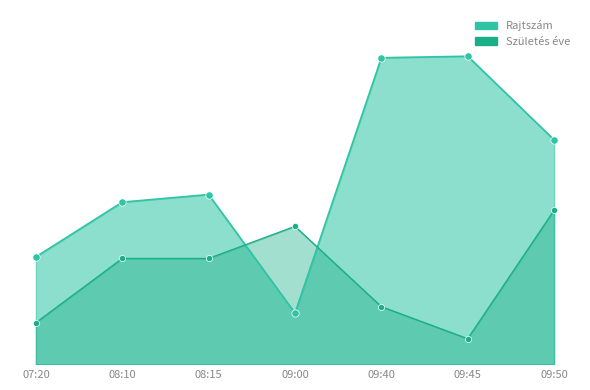

Which series contains the lowest Y value?

Születés éve